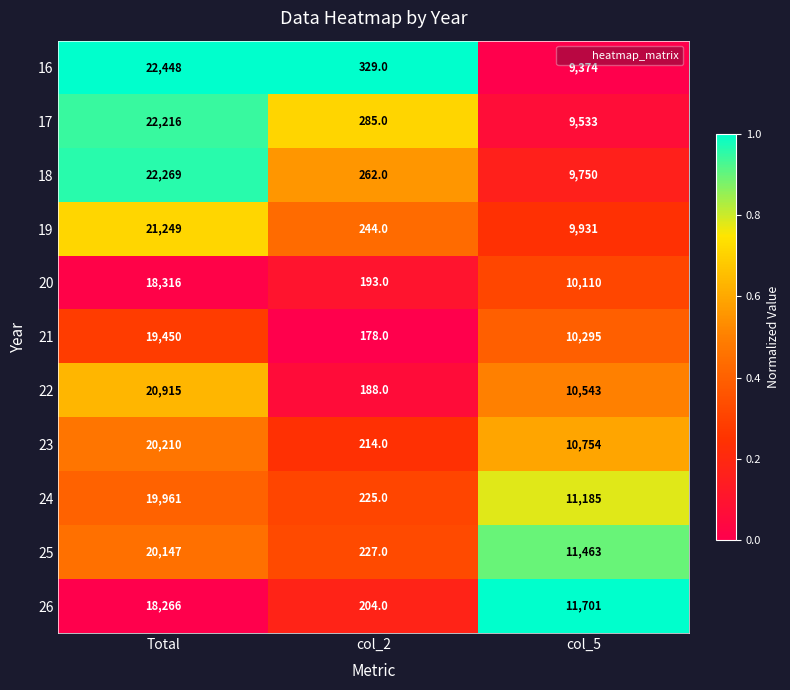

Which series has the largest range (max minus min)?

16